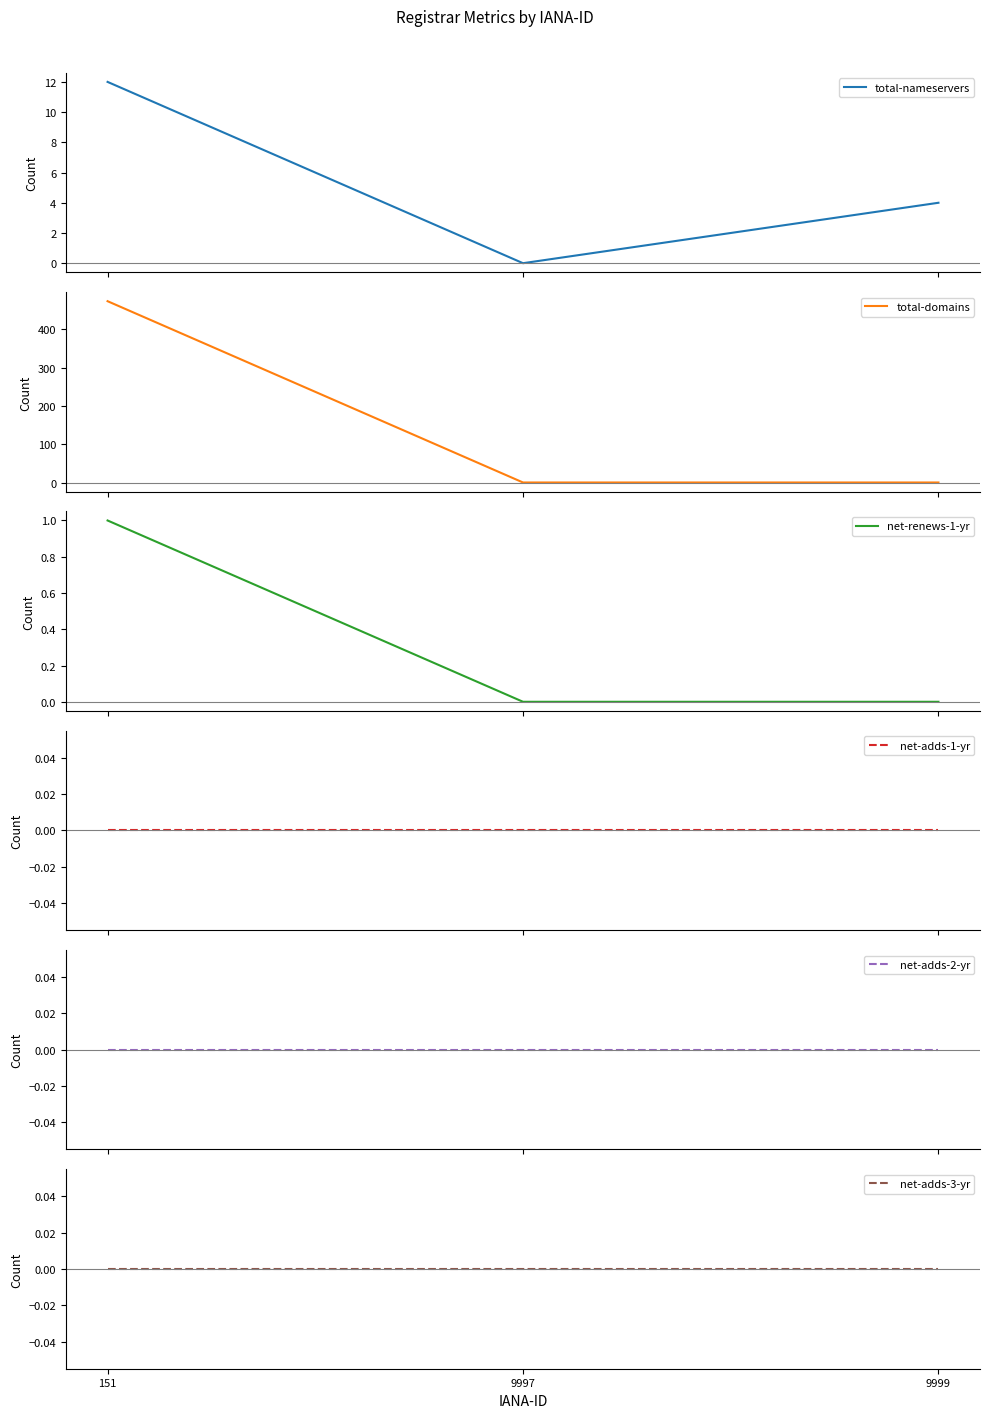

What are all the series names shown in the legend?

total-nameservers, total-domains, net-renews-1-yr, net-adds-1-yr, net-adds-2-yr, net-adds-3-yr